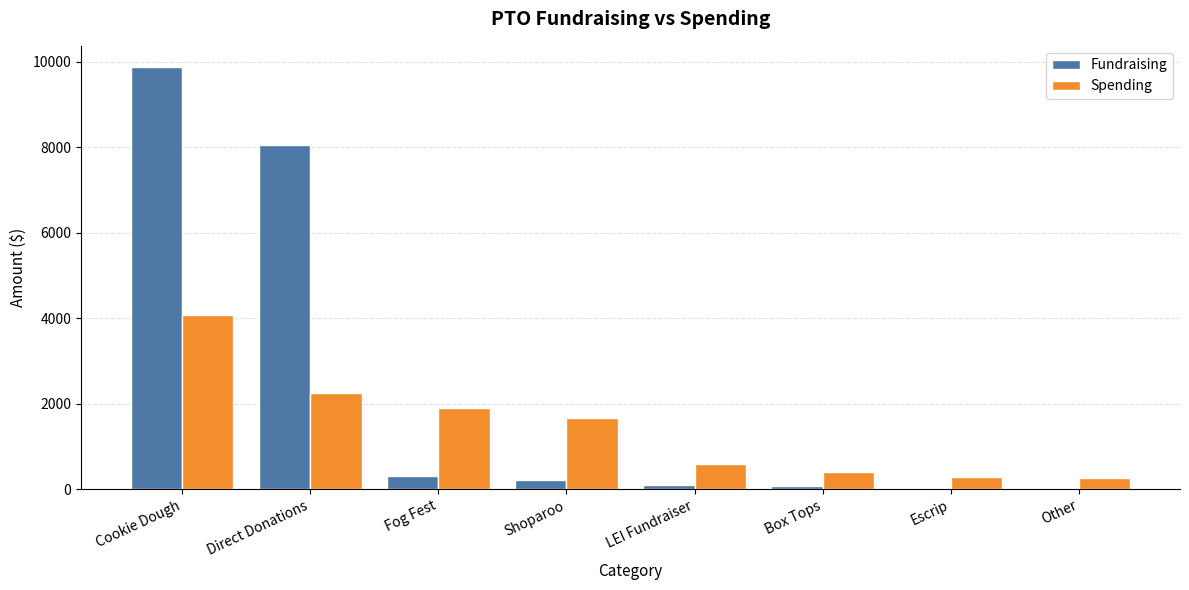

At which category is the sum across all series the highest?

Cookie Dough